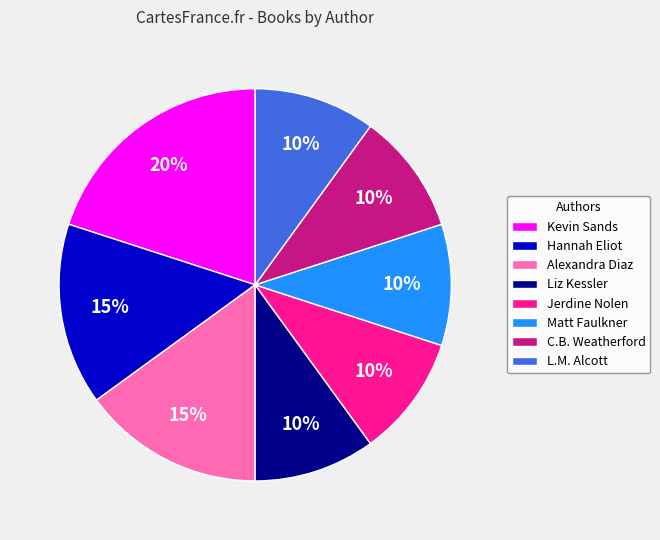

Combined, do L.M. Alcott and Kevin Sands account for over 50%?

No